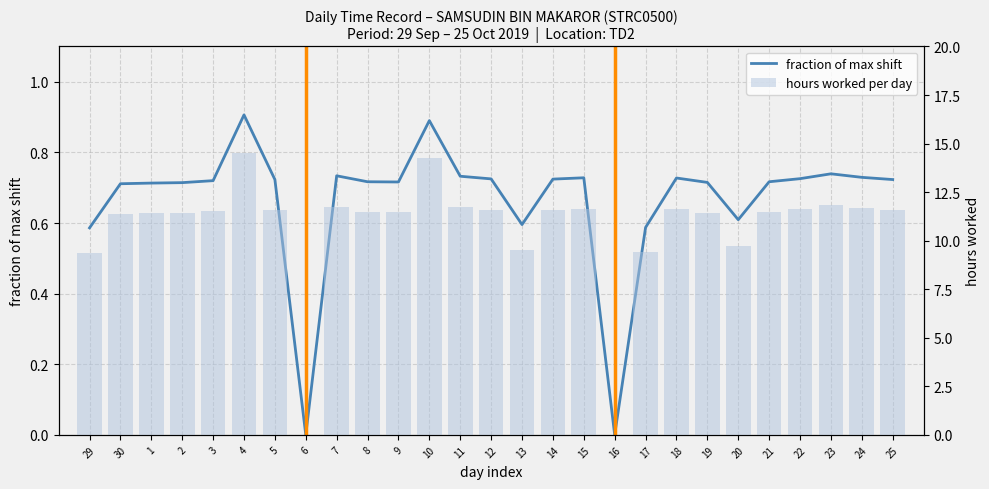

Reading left to right, transcribe all the data shown in this chart.

fraction of max shift: 29=0.6	30=0.7	1=0.7	2=0.7	3=0.7	4=0.9	5=0.7	6=0.0	7=0.7	8=0.7	9=0.7	10=0.9	11=0.7	12=0.7	13=0.6	14=0.7	15=0.7	16=0.0	17=0.6	18=0.7	19=0.7	20=0.6	21=0.7	22=0.7	23=0.7	24=0.7	25=0.7
hours worked per day: 29=9.4	30=11.4	1=11.4	2=11.4	3=11.5	4=14.5	5=11.6	6=0.0	7=11.7	8=11.5	9=11.5	10=14.2	11=11.7	12=11.6	13=9.5	14=11.6	15=11.7	16=0.0	17=9.4	18=11.6	19=11.4	20=9.8	21=11.5	22=11.6	23=11.8	24=11.7	25=11.6